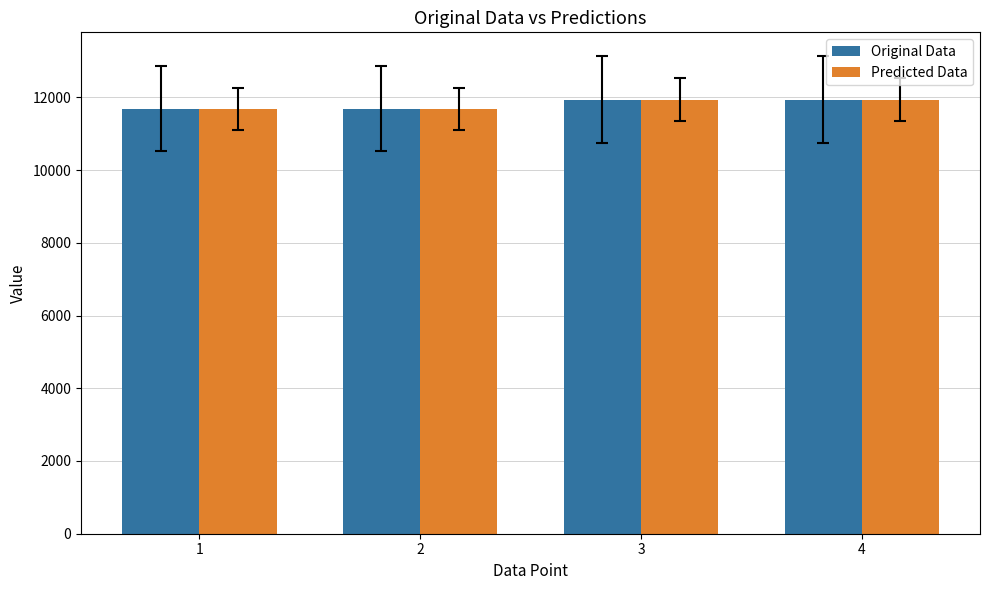

Read the Predicted Data value at 1, to the nearest 50.

11700